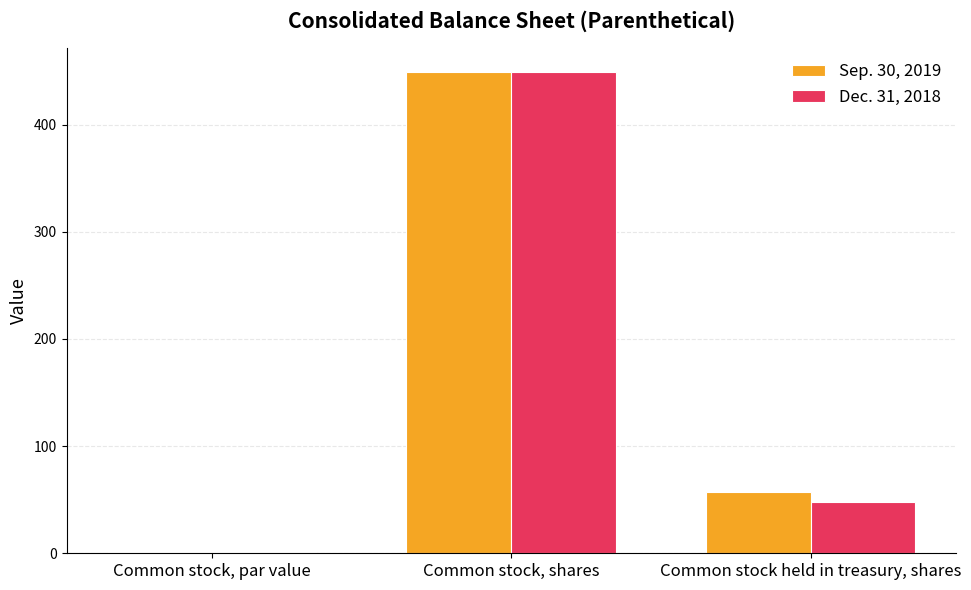

Reading left to right, transcribe all the data shown in this chart.

Sep. 30, 2019: 1.0	448.9	56.8
Dec. 31, 2018: 1.0	448.9	48.3